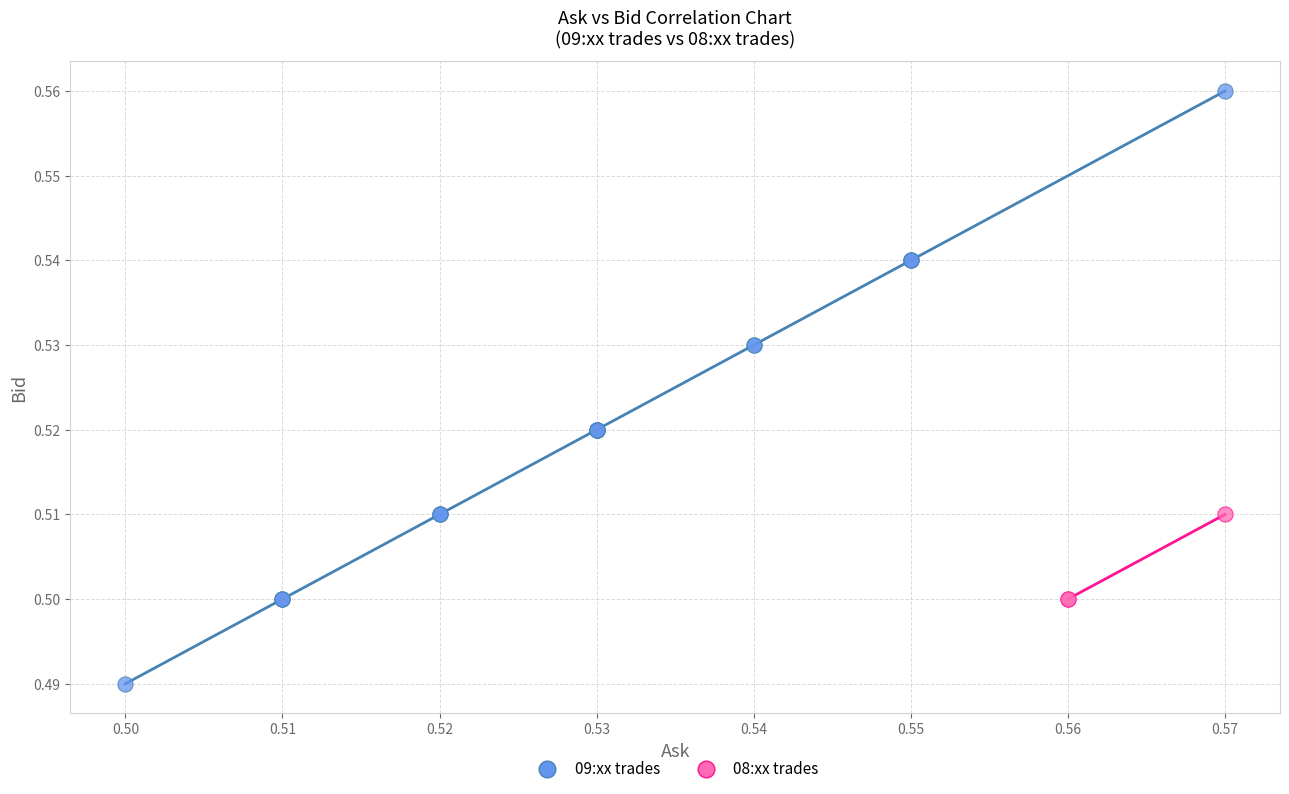

Which series contains the highest Y value?

09:xx trades